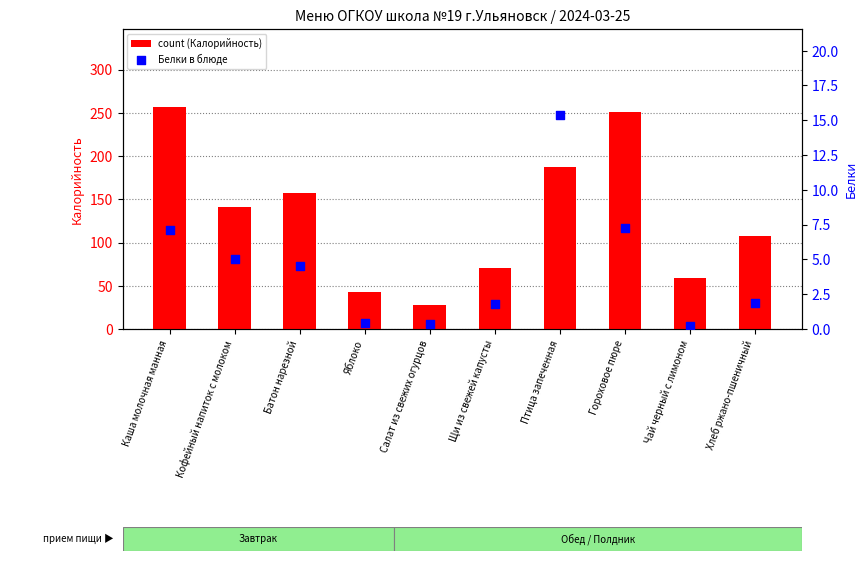

Is the value of Калорийность at Кофейный напиток с молоком greater than the value of Белки at Каша молочная манная?

Yes